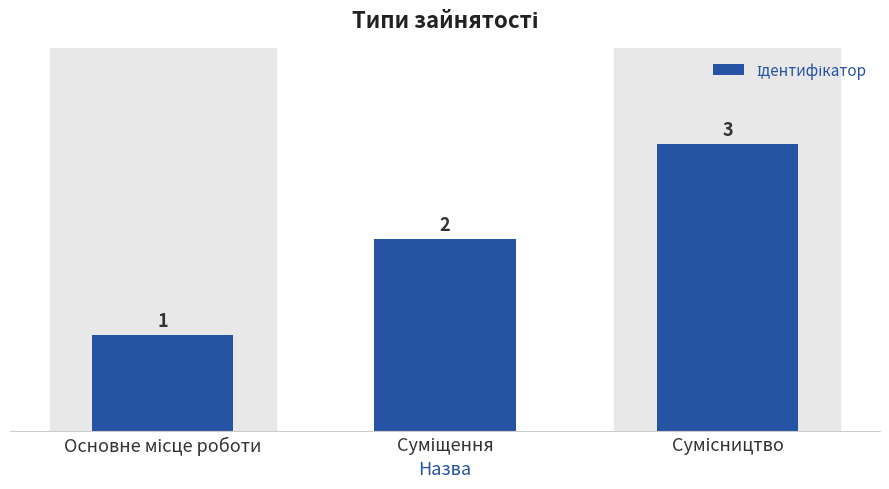

How many bars are there in total?

3